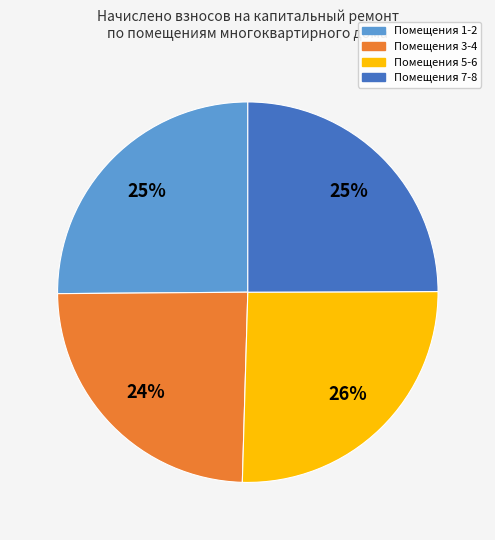

To the nearest percent, what is the average slice percentage?

25%